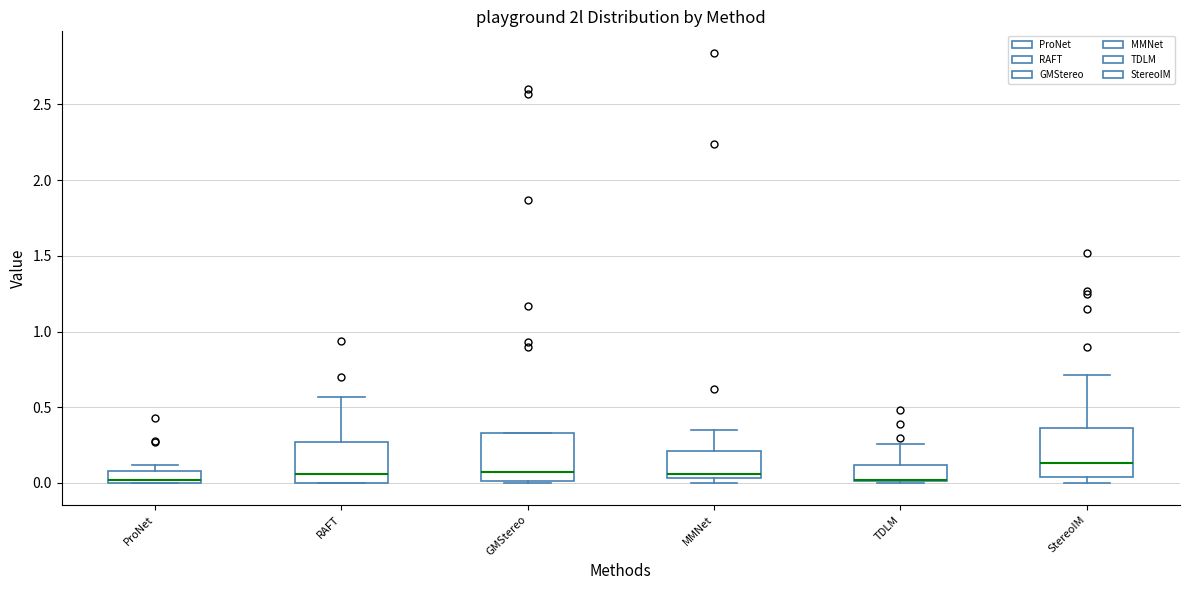

Reading left to right, read every box against the y-axis: the position of its median line, the range the box covers, and the ends of its whiskers. The values are not printed on the chart, so give them approximately, as read against the axis.

ProNet: median 0.00 (just above the box's lower edge), box 0.00 to 0.10, whiskers 0.00 to 0.10 (just above the box's upper edge)
RAFT: median 0.05, box 0.00 to 0.25, whiskers 0.00 to 0.55
GMStereo: median 0.05, box 0.00 to 0.35, whiskers 0.00 to 0.35
MMNet: median 0.05 (just above the box's lower edge), box 0.05 to 0.20, whiskers 0.00 to 0.35
TDLM: median 0.00 (drawn on the box's lower edge), box 0.00 to 0.10, whiskers 0.00 to 0.25
StereoIM: median 0.15, box 0.05 to 0.35, whiskers 0.00 to 0.70